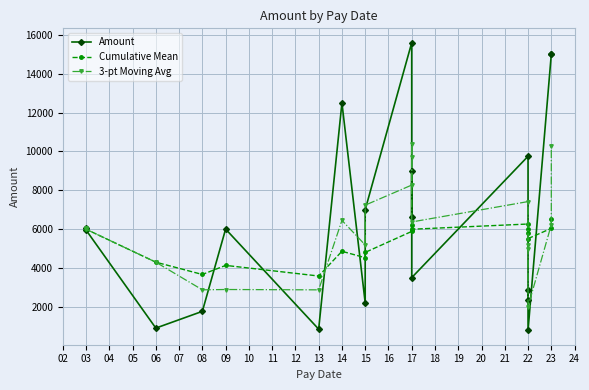

What is the difference between the maximum and second lowest values in the Cumulative Mean series?

2846.7